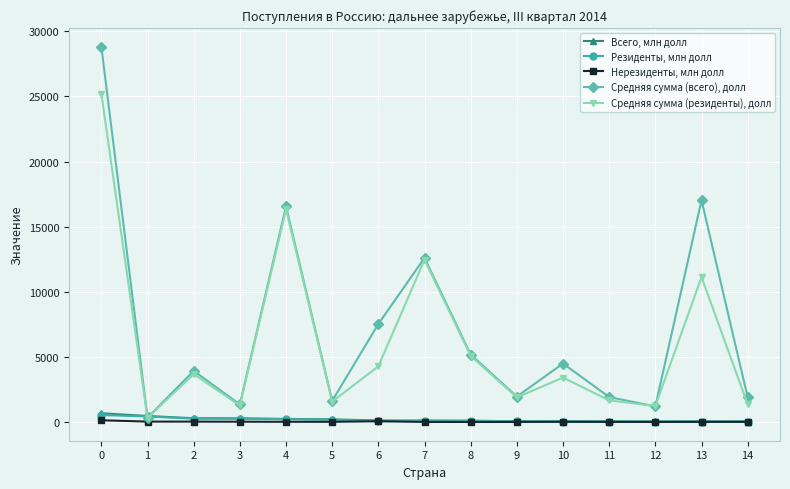

What is the spread (max minus min) of values at 9?

1947